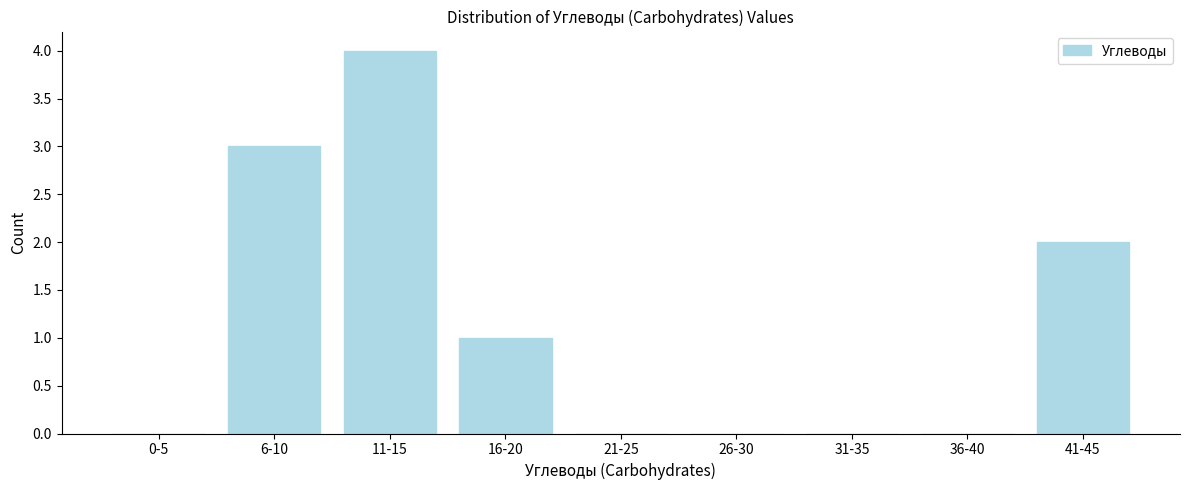

Reading left to right, extract all data points from this chart.

0-5=0	6-10=3	11-15=4	16-20=1	21-25=0	26-30=0	31-35=0	36-40=0	41-45=2